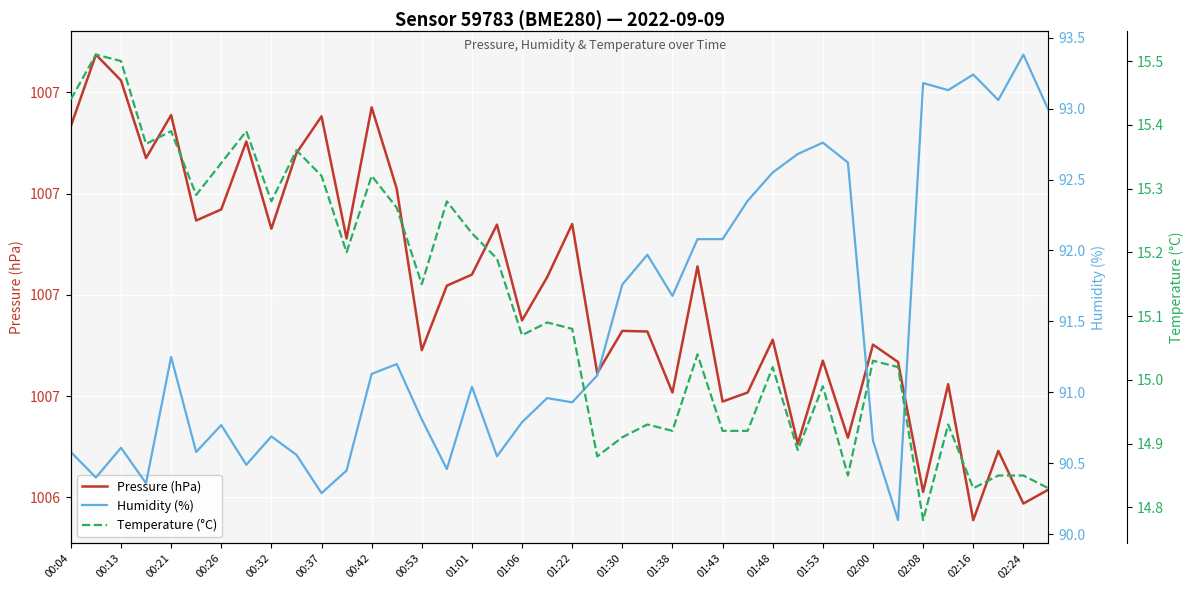

What are all the series names shown in the legend?

Pressure (hPa), Humidity (%), Temperature (°C)